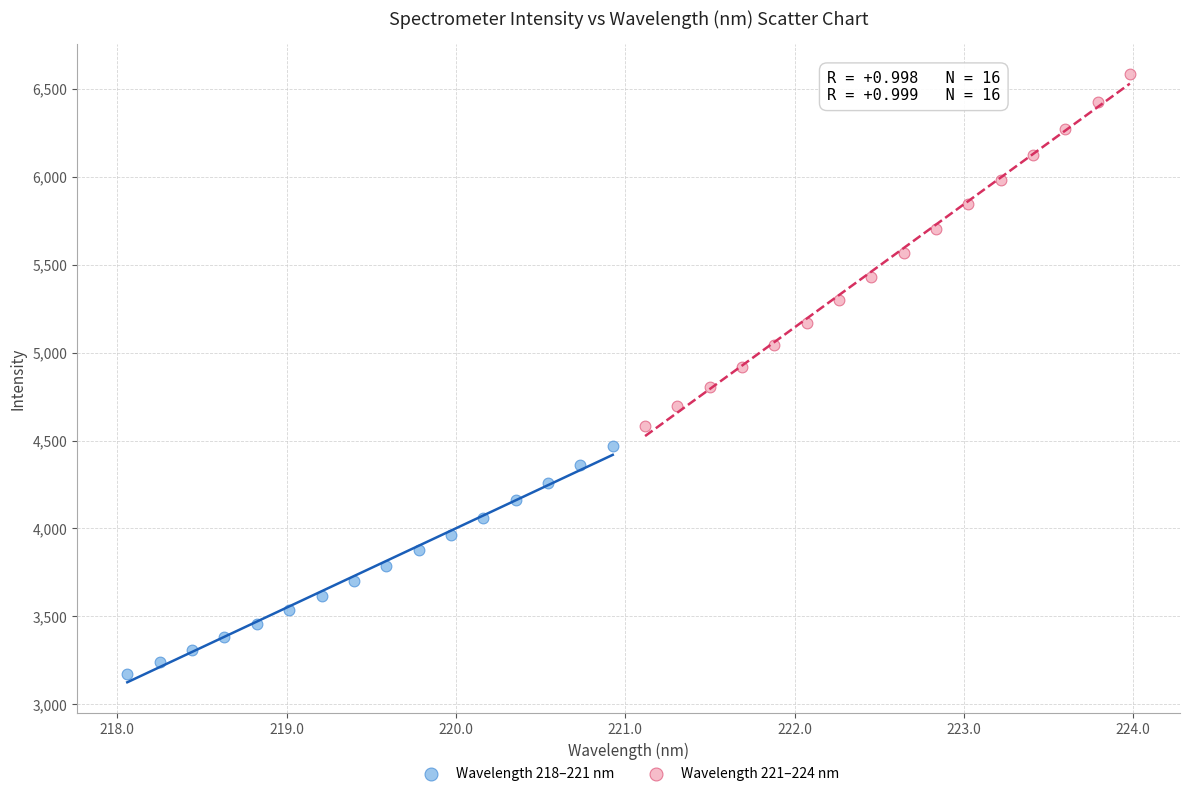

What are all the series names shown in the legend?

Wavelength 218–221 nm, Wavelength 221–224 nm